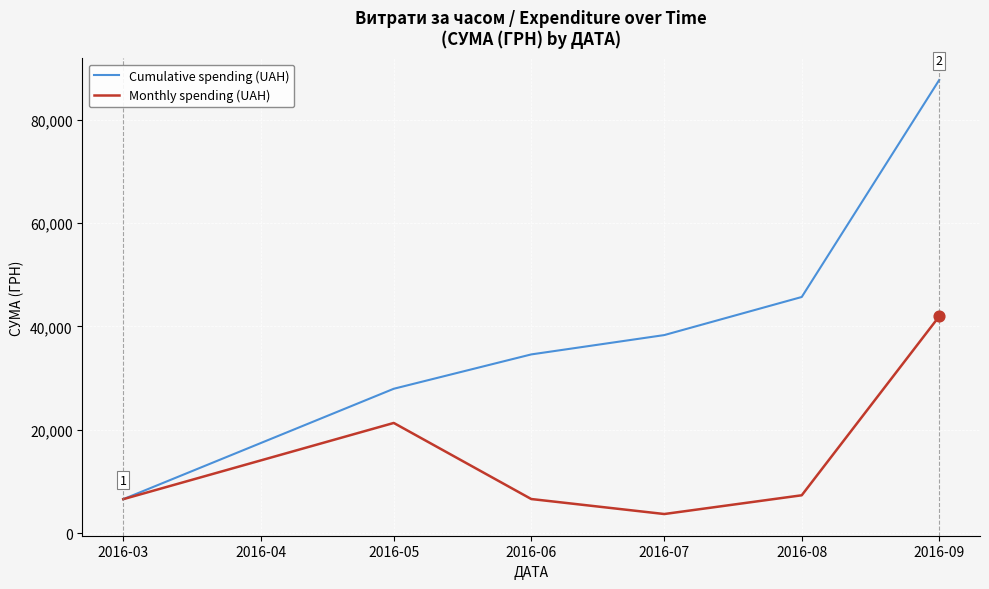

At how many categories does at least one series exceed 67063?

1